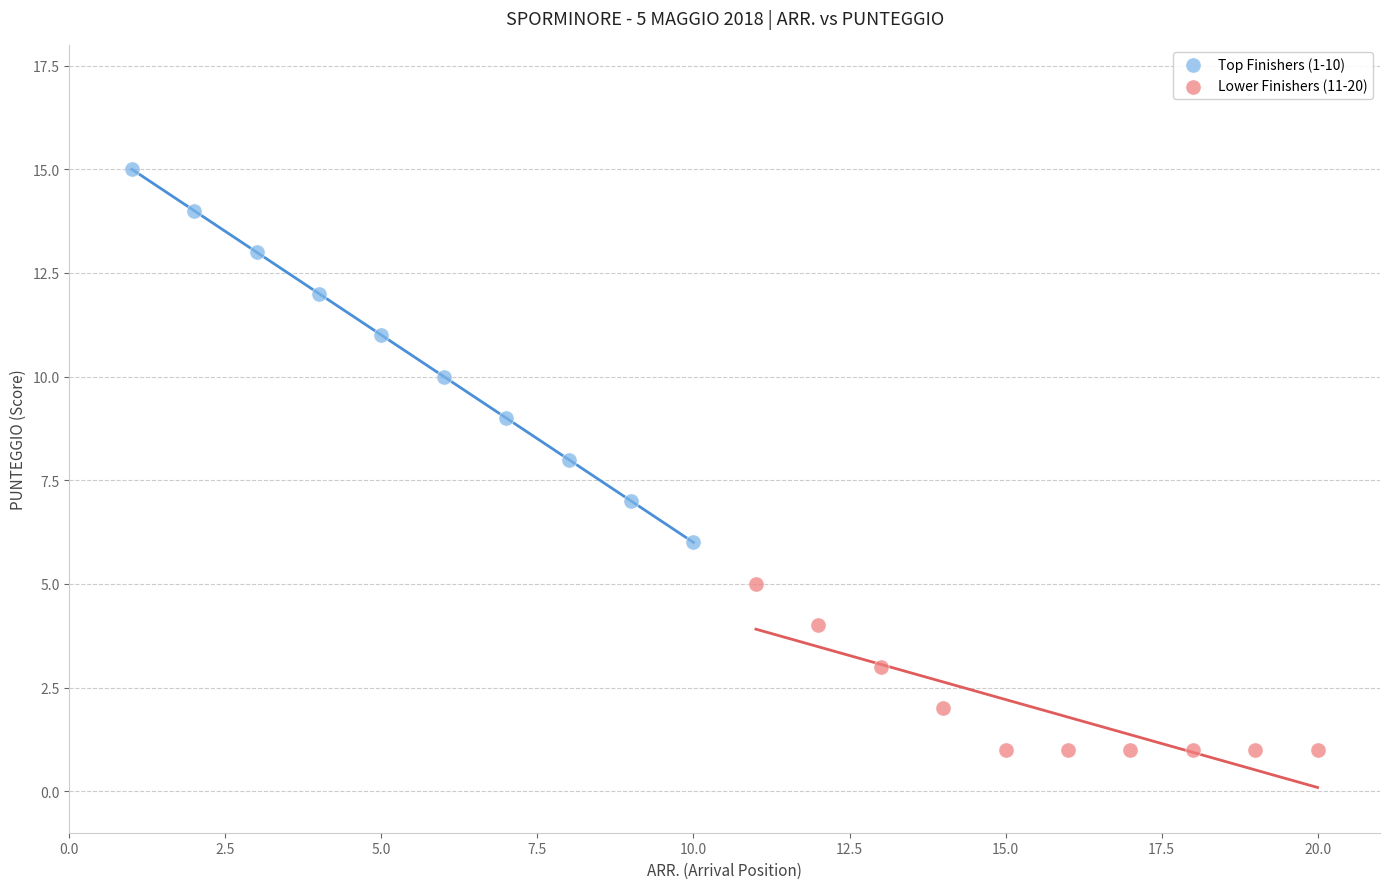

Which series has the widest spread of Y values?

Top Finishers (1-10)